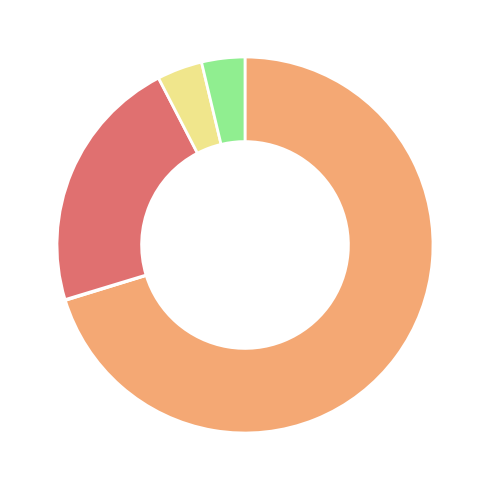

Does any single category account for the majority?

Yes